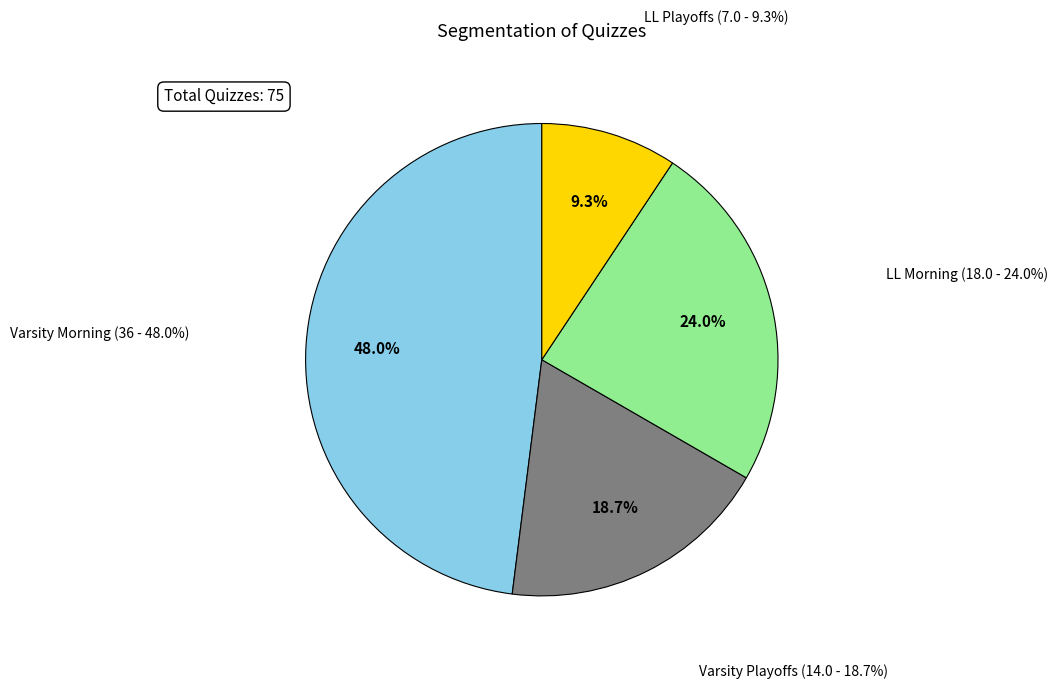

True or false: Varsity Morning accounts for 48% of the total.

True